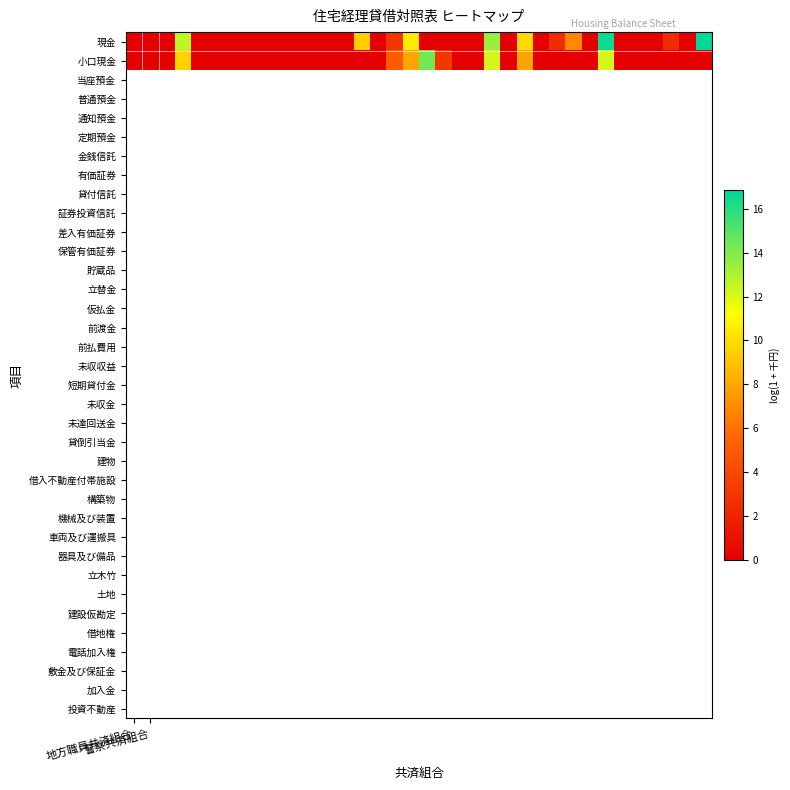

Which series has the largest range (max minus min)?

現金